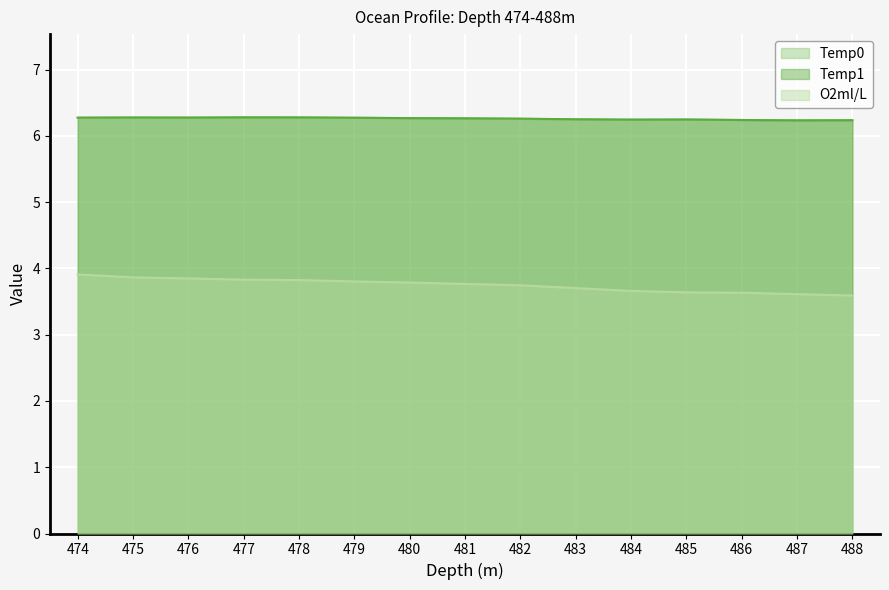

How many distinct data groups are displayed?

3